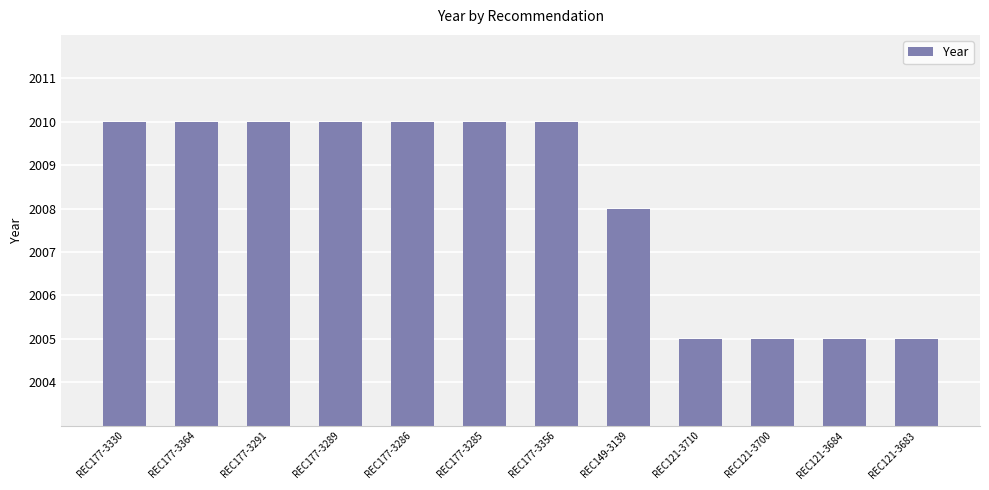

What is the label of the 12th bar from the right?

REC177-3330